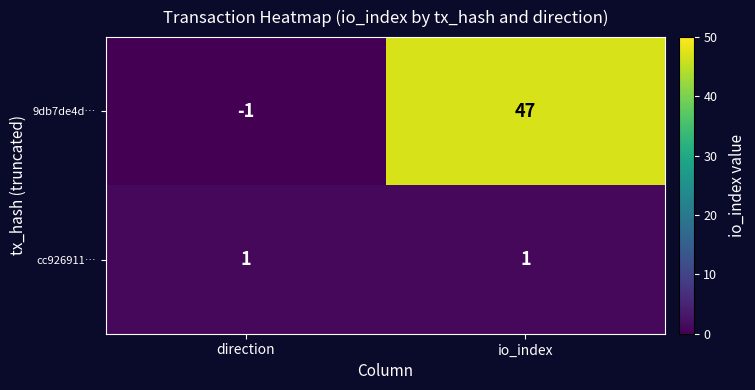

Reading right to left, what are all the values shown in this chart?

9db7de4d…: io_index=47	direction=-1
cc926911…: io_index=1	direction=1